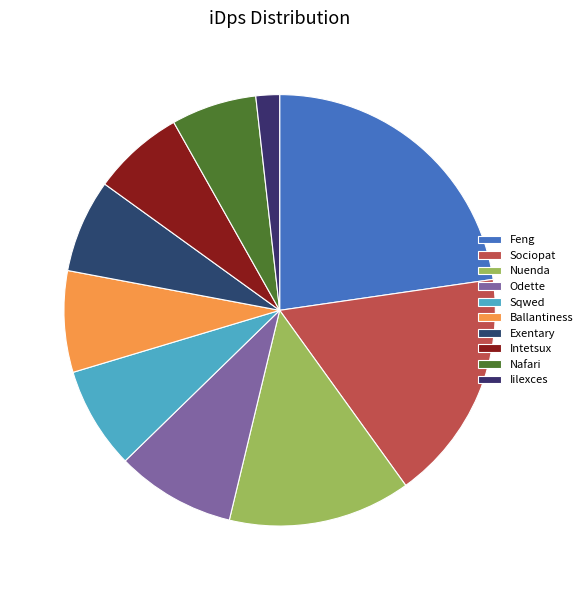

Count the number of slices in the pie.

10